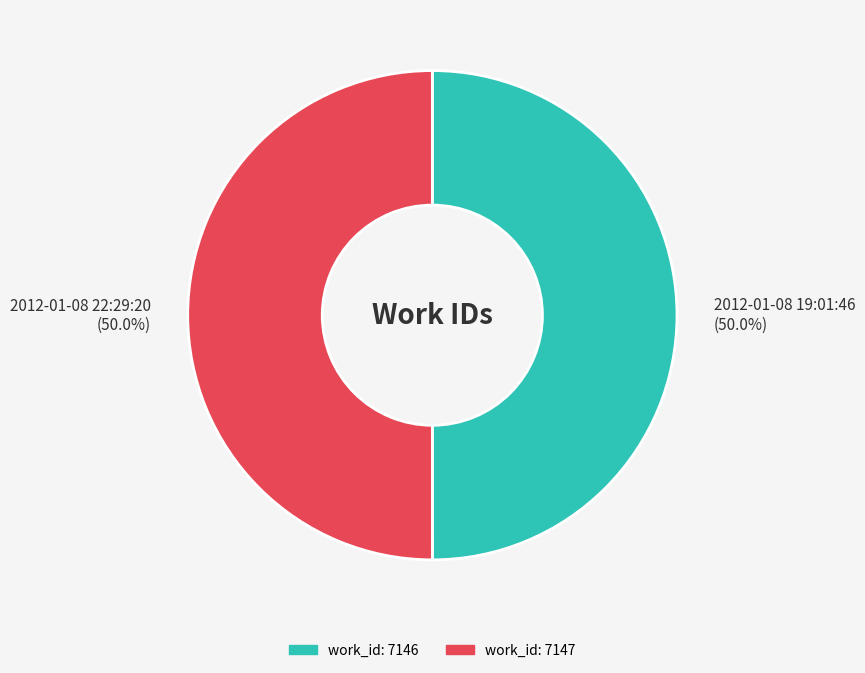

What is the ratio of the value at 2012-01-08 22:29:20 (50.0%) to the value at 2012-01-08 19:01:46 (50.0%)?

1.0